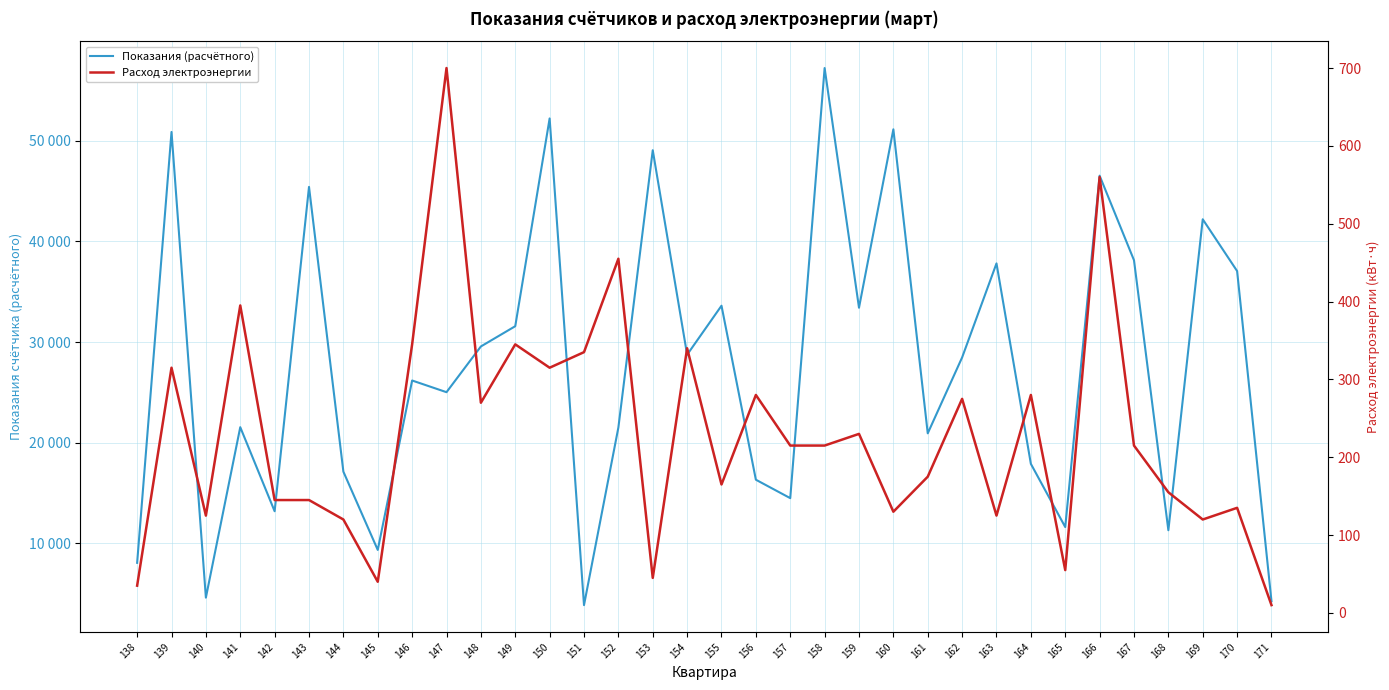

What is the difference between the maximum and minimum values in the Показания (расчётного) series?

53320